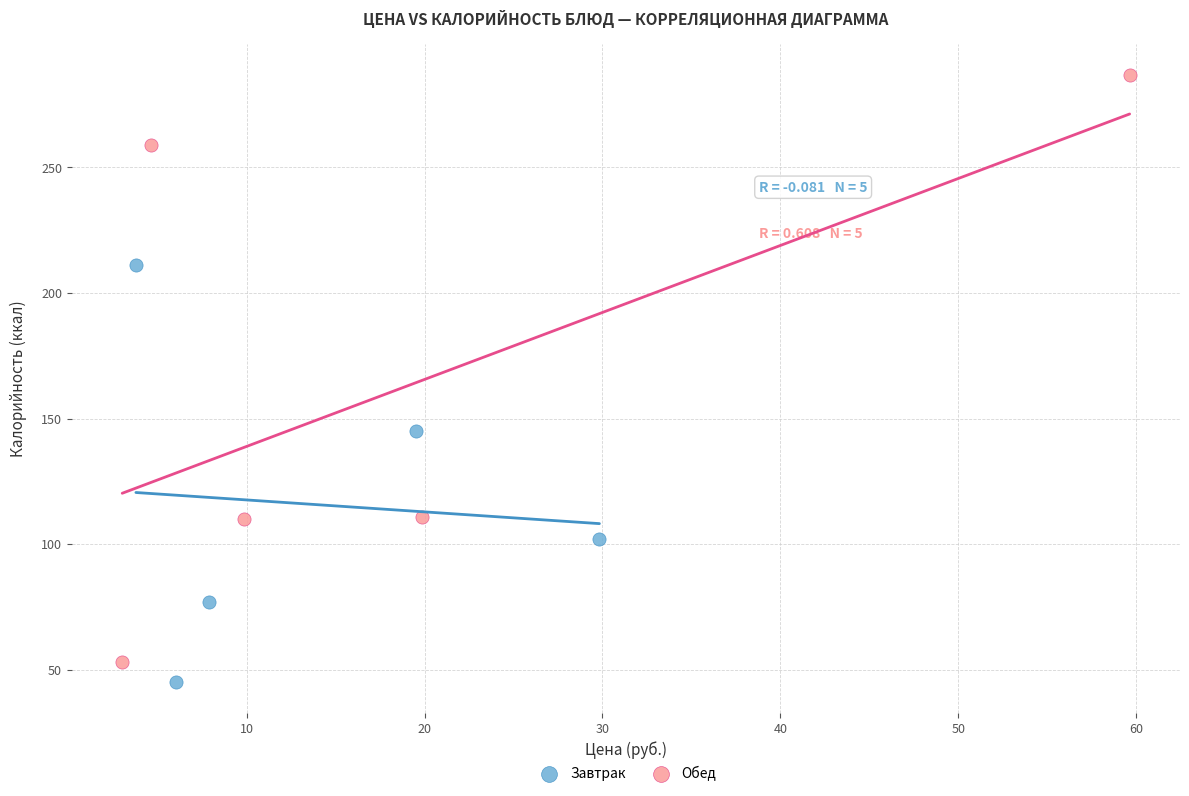

What are all the series names shown in the legend?

Завтрак, Обед